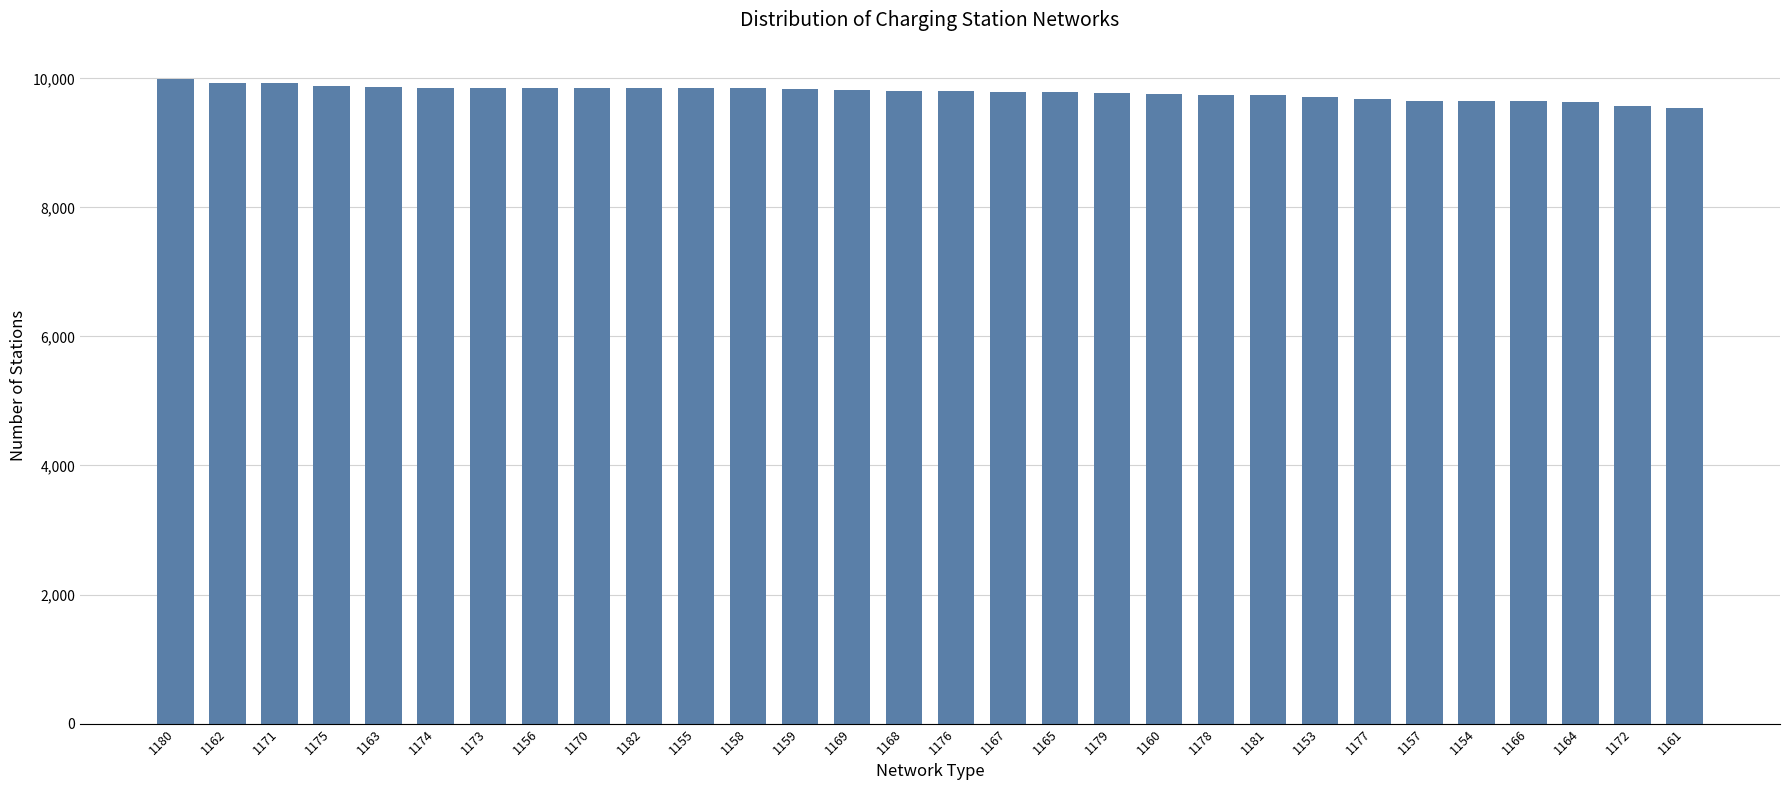

What is the label of the 16th bar from the left?

1176